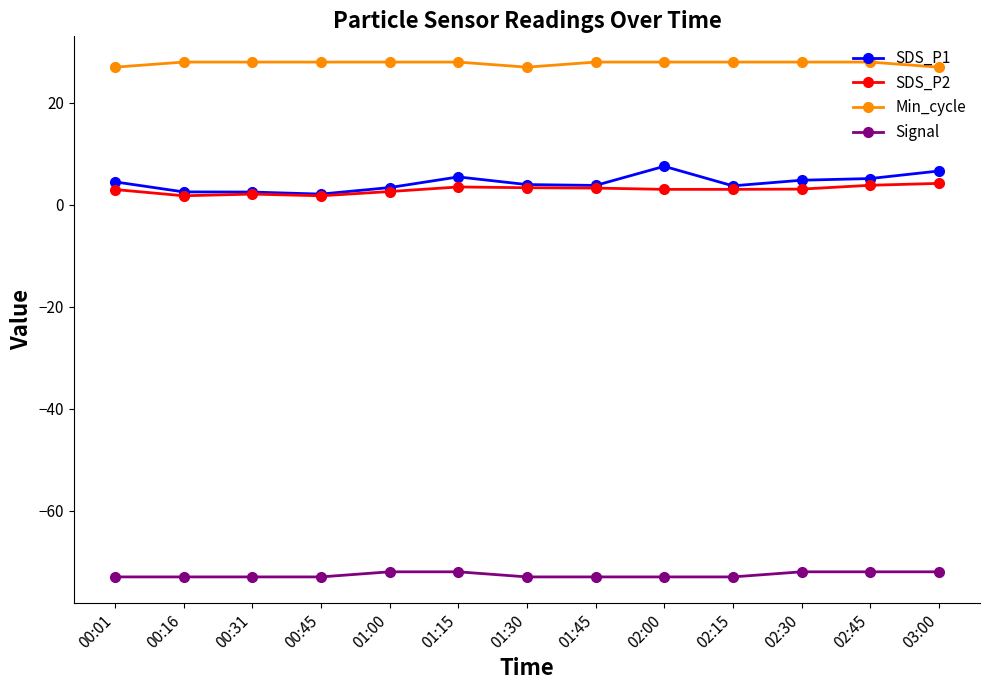

At 02:00, list the series in order from largest to smallest.

Min_cycle, SDS_P1, SDS_P2, Signal